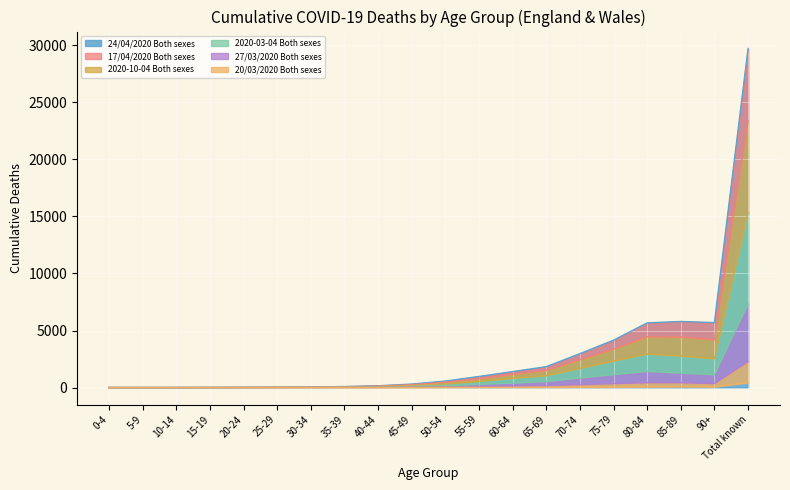

True or false: 27/03/2020 Both sexes has a value of 161 at 65-69.

True